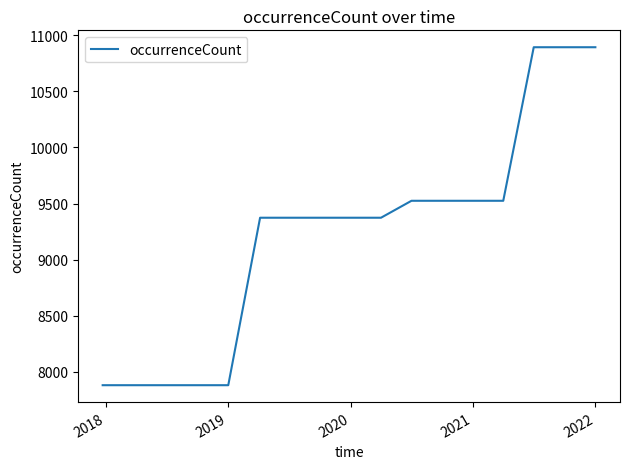

What is the difference between the maximum and minimum values?

3011